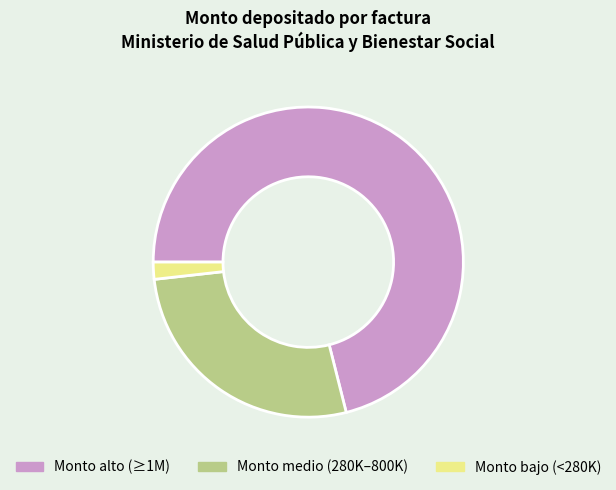

Is the sum of Monto bajo (<280K) and Monto medio (280K–800K) greater than half?

No